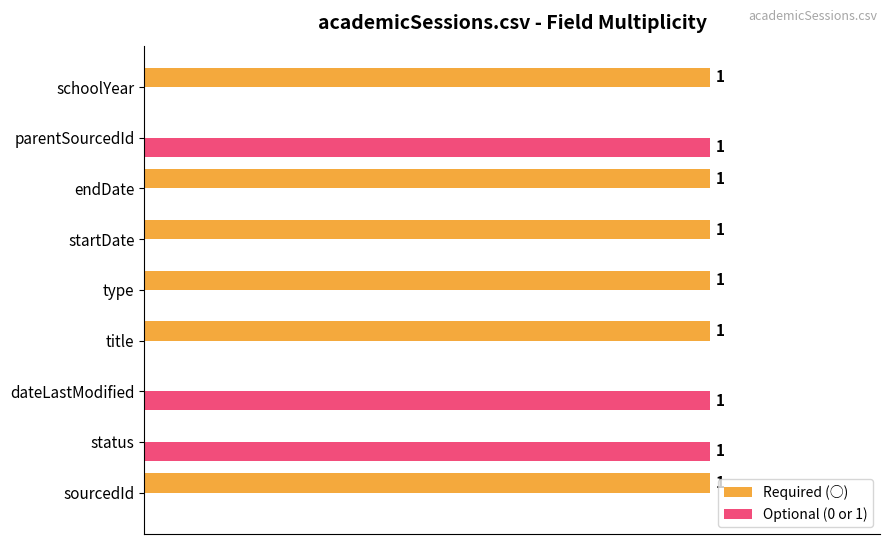

Is the value of Required (○) at type greater than the value of Optional (0 or 1) at type?

Yes